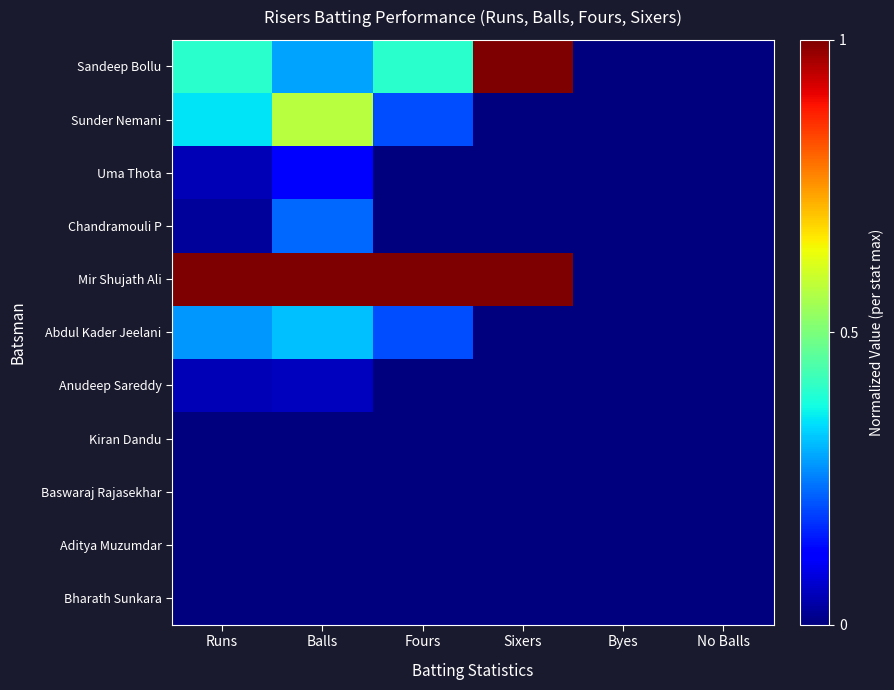

Reading left to right, extract all data points from this chart.

Sandeep Bollu: Runs=0.4	Balls=0.3	Fours=0.4	Sixers=1.0	Byes=0.0	No Balls=0.0
Sunder Nemani: Runs=0.3	Balls=0.6	Fours=0.2	Sixers=0.0	Byes=0.0	No Balls=0.0
Uma Thota: Runs=0.1	Balls=0.1	Fours=0.0	Sixers=0.0	Byes=0.0	No Balls=0.0
Chandramouli P: Runs=0.0	Balls=0.2	Fours=0.0	Sixers=0.0	Byes=0.0	No Balls=0.0
Mir Shujath Ali: Runs=1.0	Balls=1.0	Fours=1.0	Sixers=1.0	Byes=0.0	No Balls=0.0
Abdul Kader Jeelani: Runs=0.3	Balls=0.3	Fours=0.2	Sixers=0.0	Byes=0.0	No Balls=0.0
Anudeep Sareddy: Runs=0.1	Balls=0.1	Fours=0.0	Sixers=0.0	Byes=0.0	No Balls=0.0
Kiran Dandu: Runs=0.0	Balls=0.0	Fours=0.0	Sixers=0.0	Byes=0.0	No Balls=0.0
Baswaraj Rajasekhar: Runs=0.0	Balls=0.0	Fours=0.0	Sixers=0.0	Byes=0.0	No Balls=0.0
Aditya Muzumdar: Runs=0.0	Balls=0.0	Fours=0.0	Sixers=0.0	Byes=0.0	No Balls=0.0
Bharath Sunkara: Runs=0.0	Balls=0.0	Fours=0.0	Sixers=0.0	Byes=0.0	No Balls=0.0